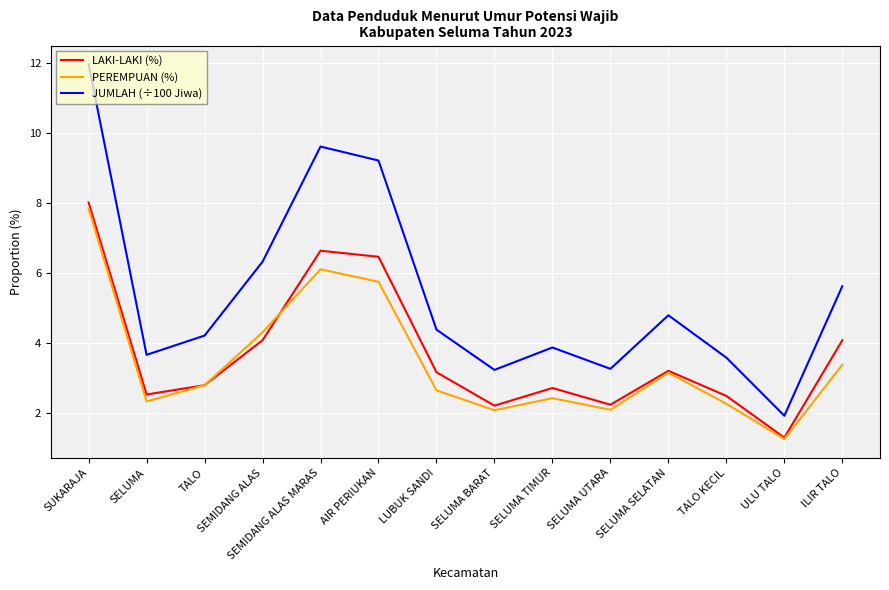

True or false: LAKI-LAKI (%) has a value of 3.2 at LUBUK SANDI.

True